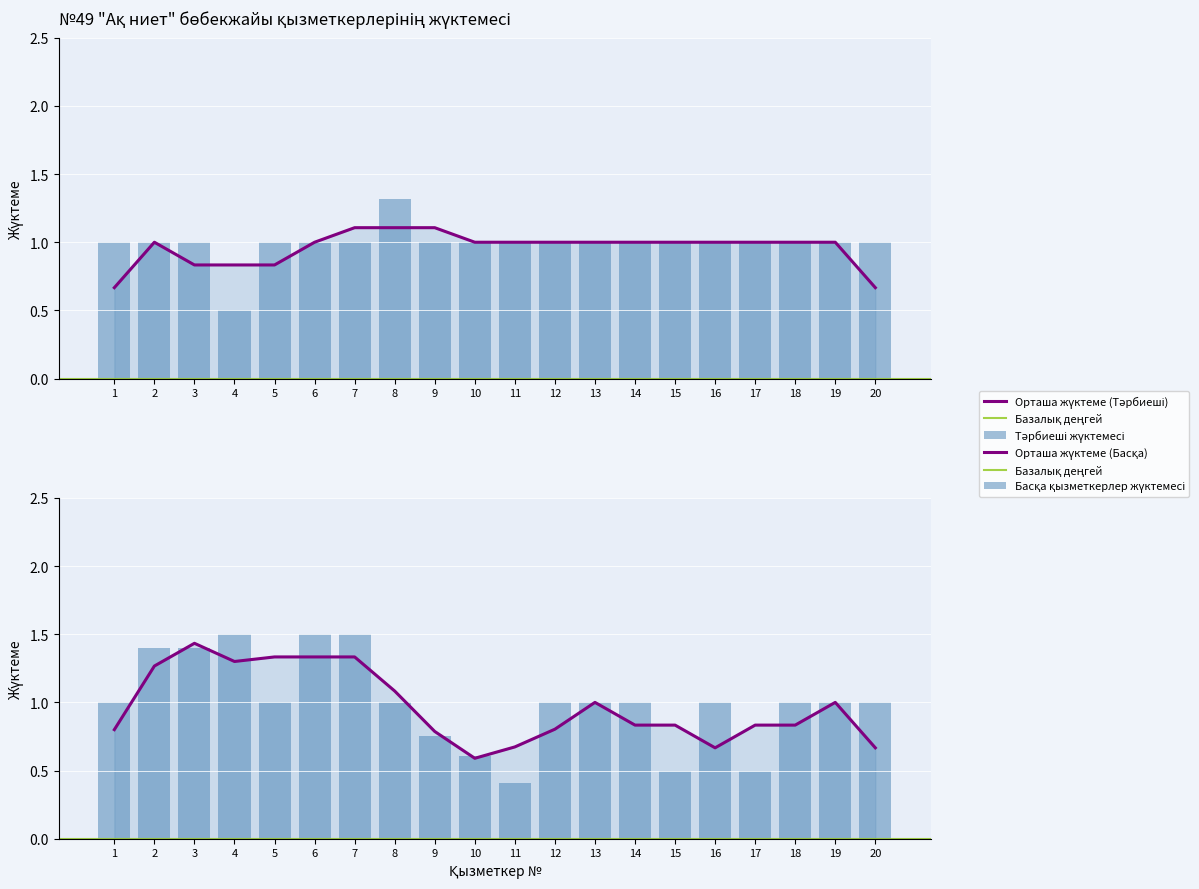

What is the approximate value of Тәрбиеші at 13?

1.0